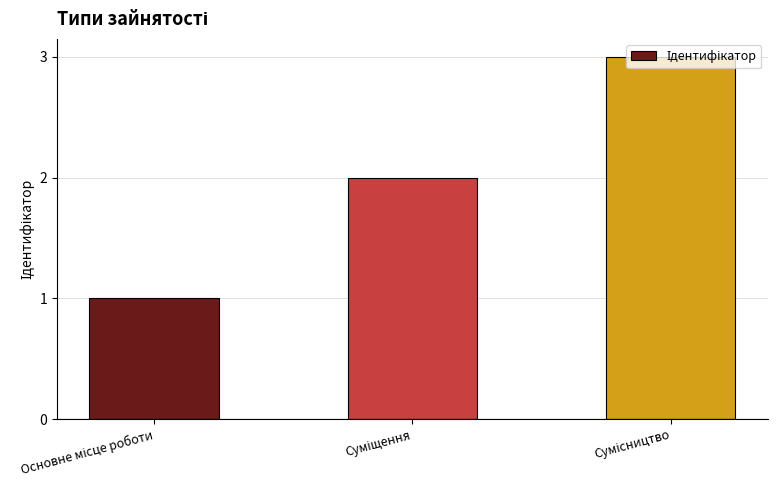

What is the maximum value shown in the chart?

3